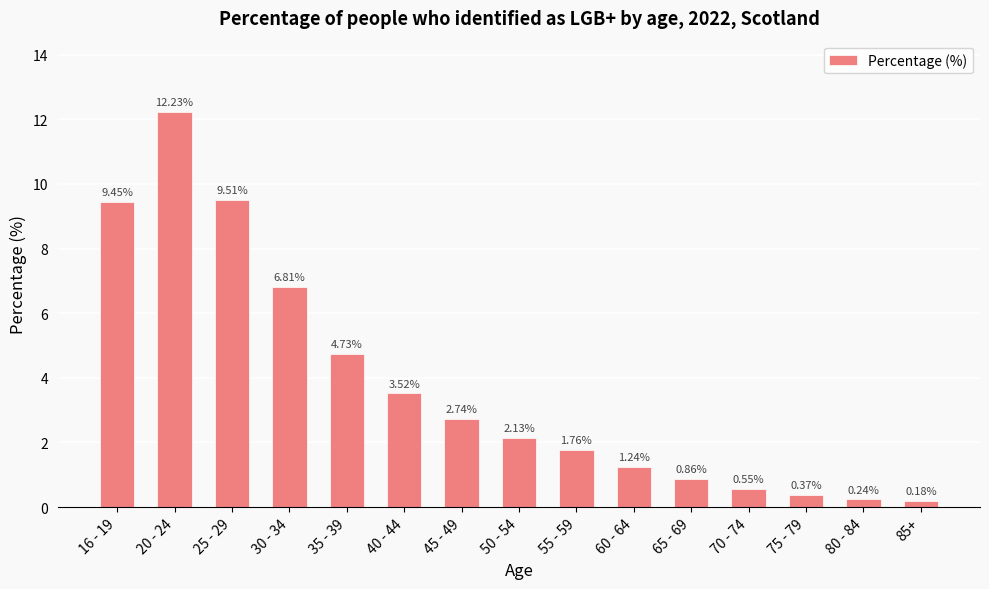

How many series are shown in this chart?

1